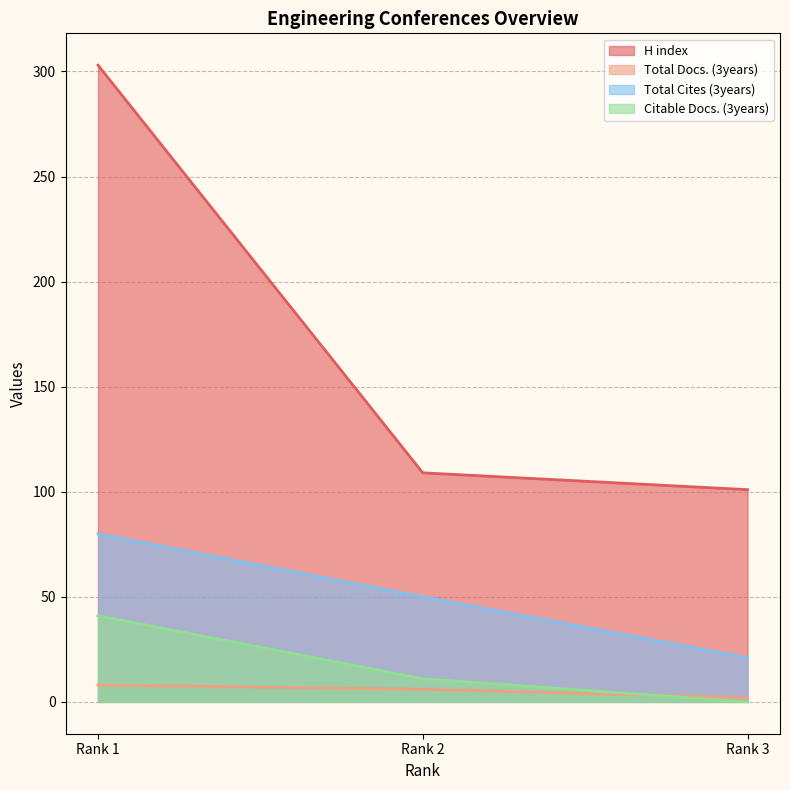

At which label is Total Cites (3years) closest to 50?

Rank 2